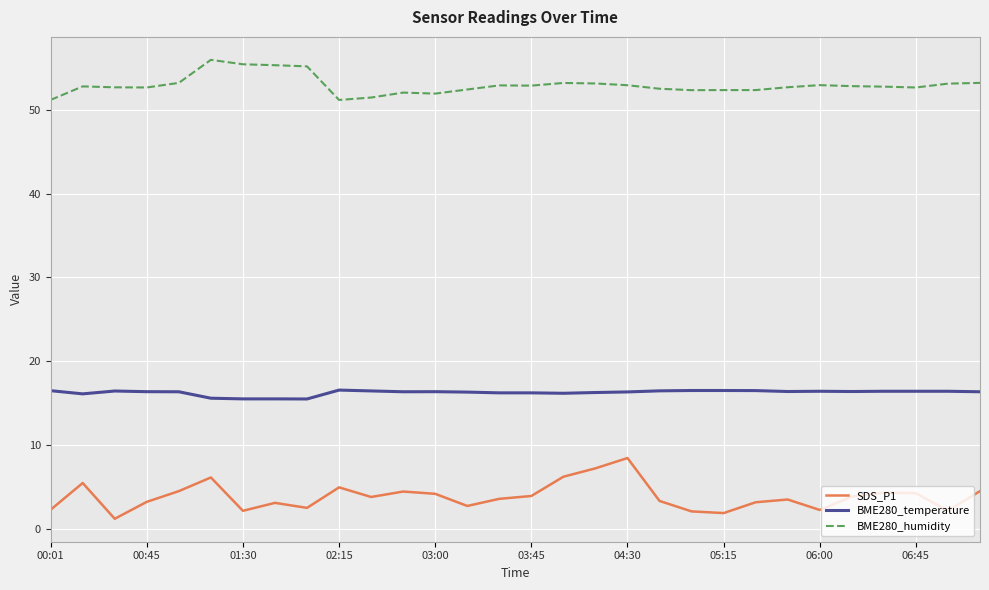

Rank the series by their maximum value, from highest to lowest.

BME280_humidity, BME280_temperature, SDS_P1